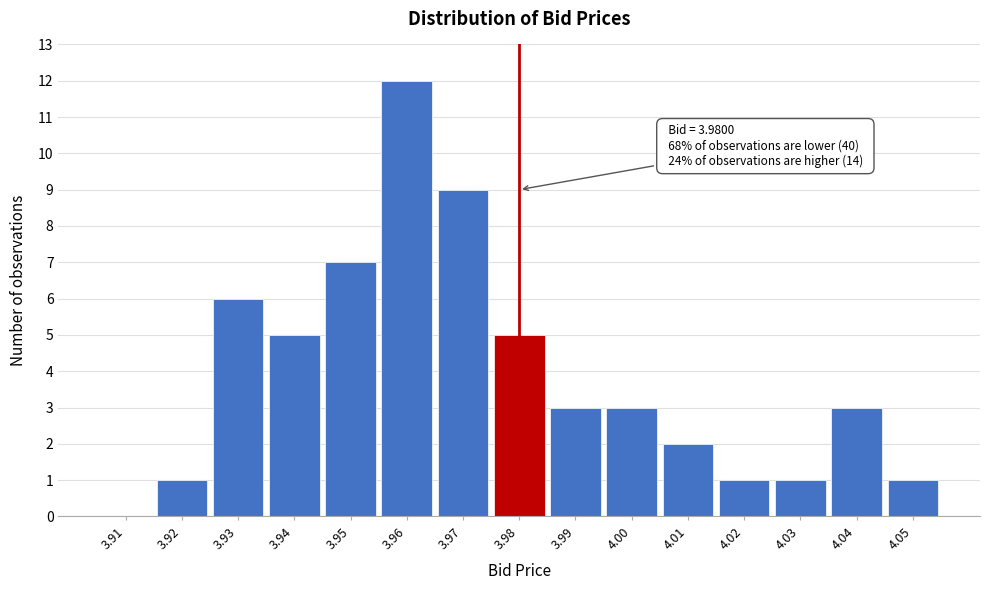

Reading right to left, what are all the values shown in this chart?

4.05=1	4.04=3	4.03=1	4.02=1	4.01=2	4.00=3	3.99=3	3.98=5	3.97=9	3.96=12	3.95=7	3.94=5	3.93=6	3.92=1	3.91=0